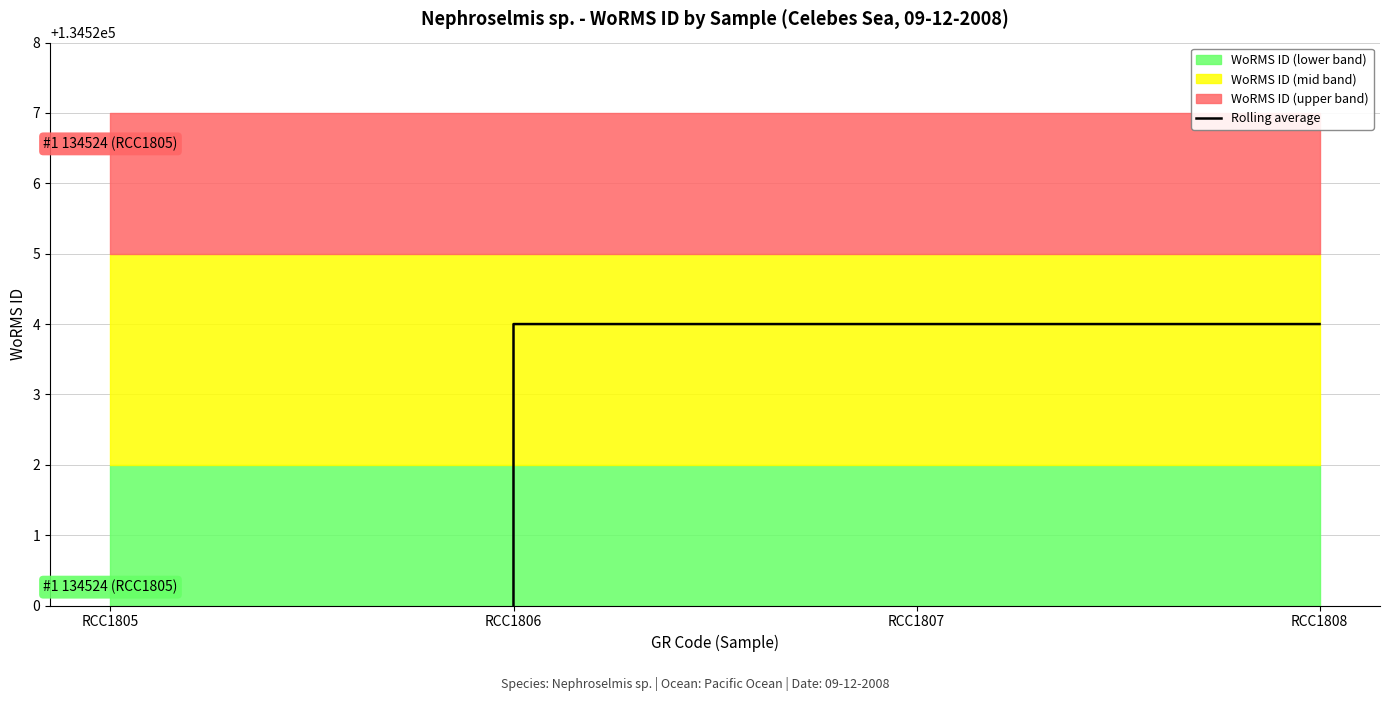

At which label is the value closest to 100893?

RCC1805